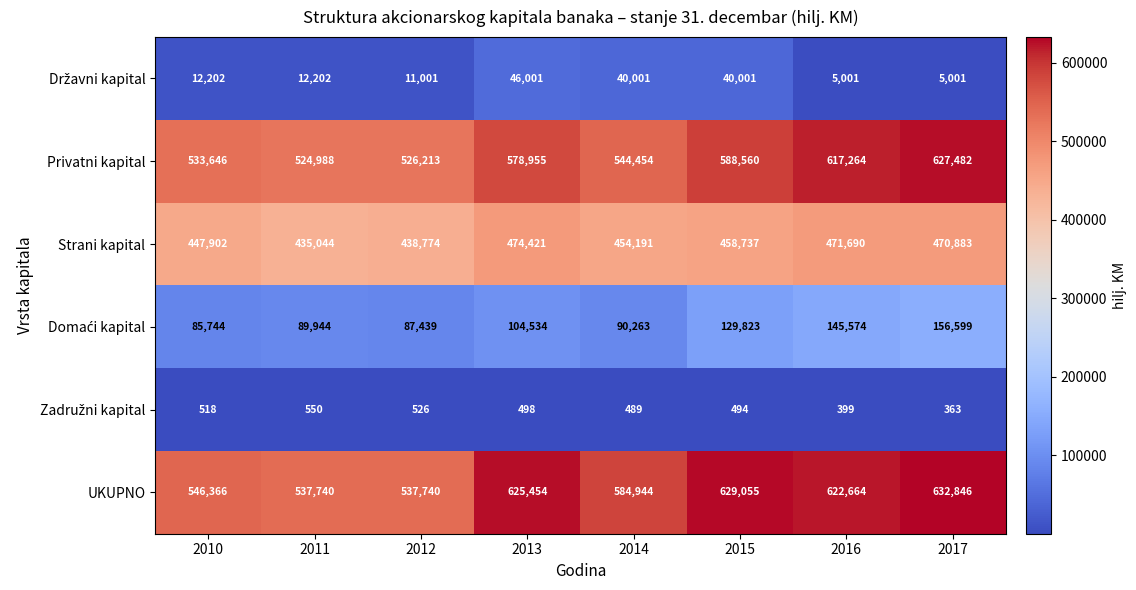

True or false: Strani kapital has a value of 197357 at 2010.

False